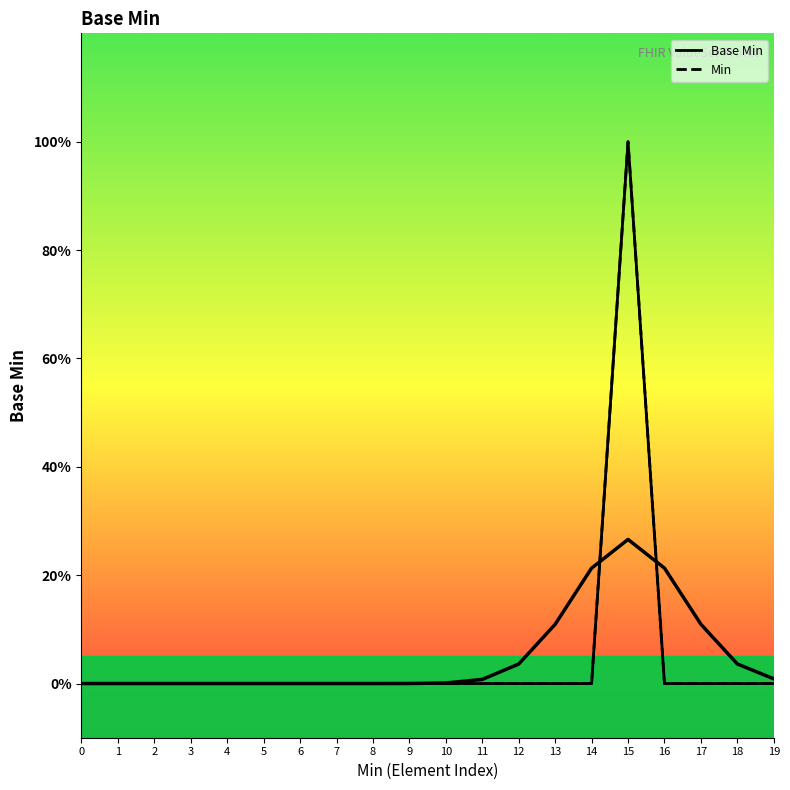

What is the highest value of the Base Min series?

1